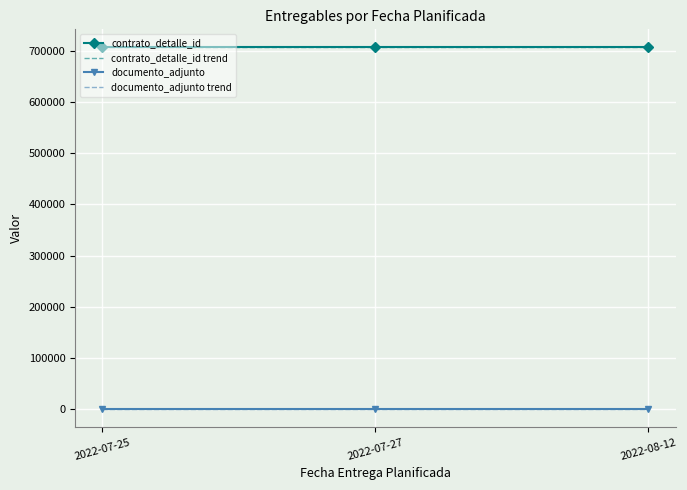

What is the value of the contrato_detalle_id point at the 2nd from the left?

706344.0